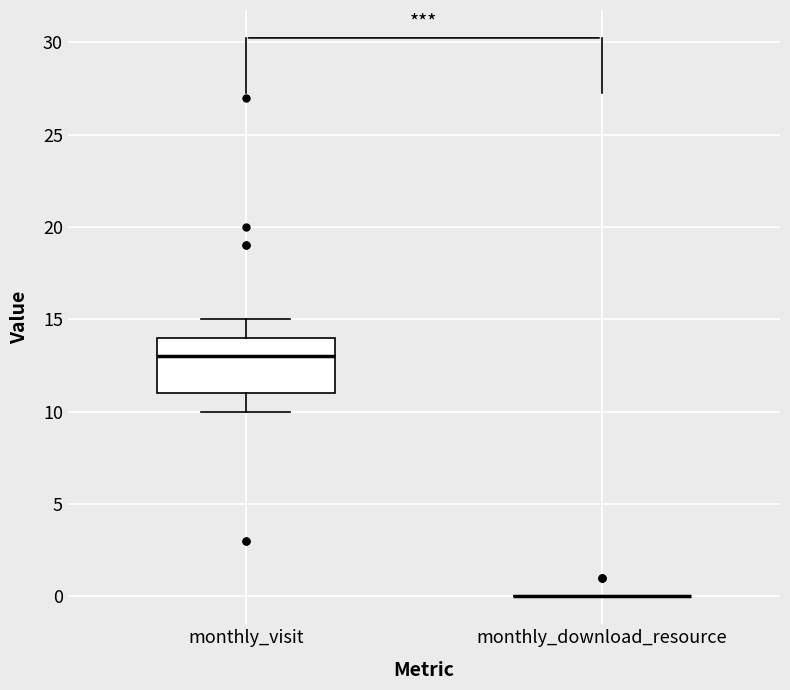

Comparing the boxes themselves (not the whiskers), which one is the tallest?

monthly_visit